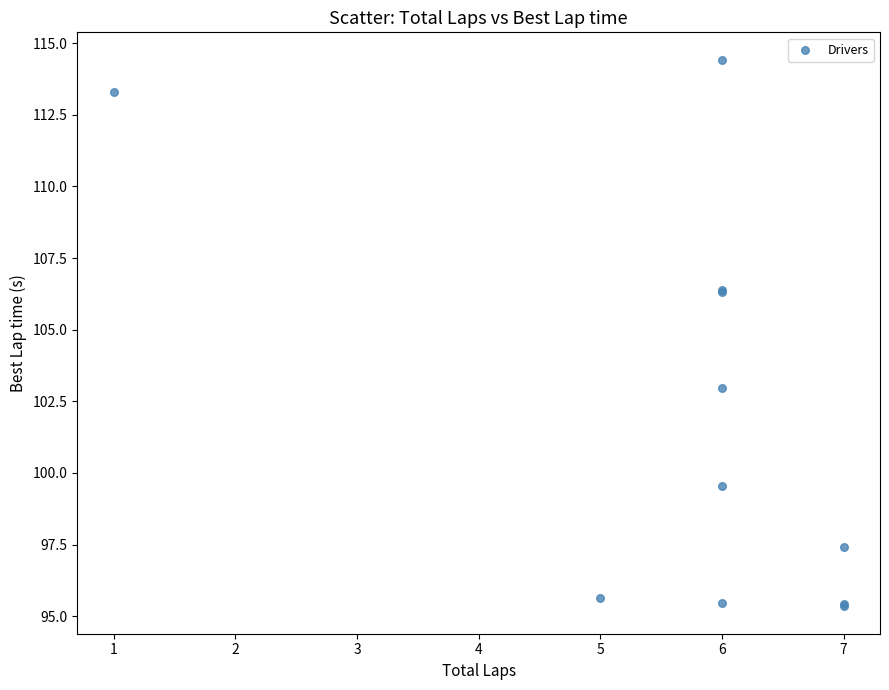

What Y value in the scatter plot is closest to 104?

103.0